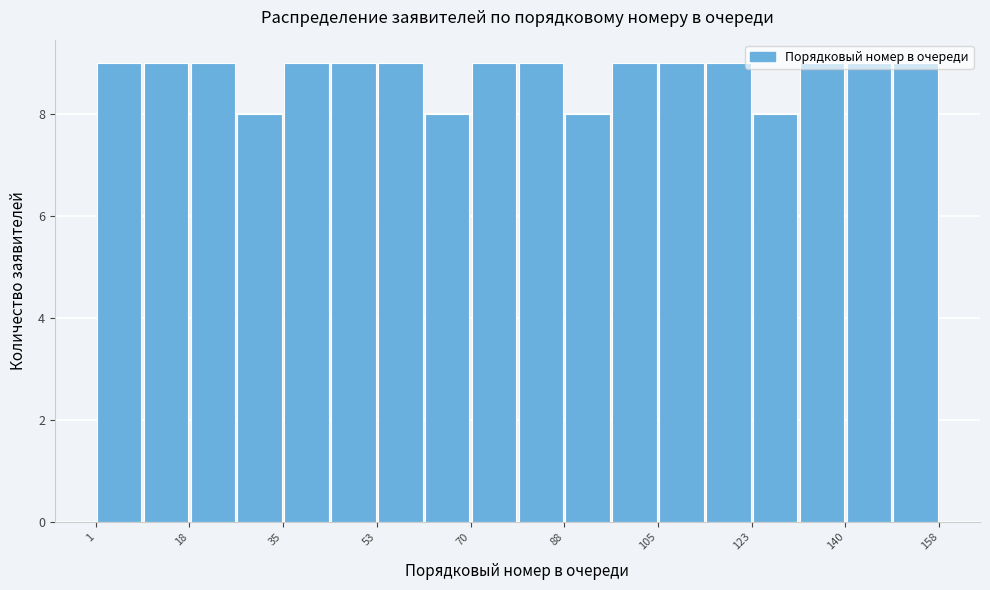

How tall is the bar that spans 28 to 36 on the x-axis? Neither the bar edges nor the heights are printed on the chart, so give them approximately, as read against the axes.

8